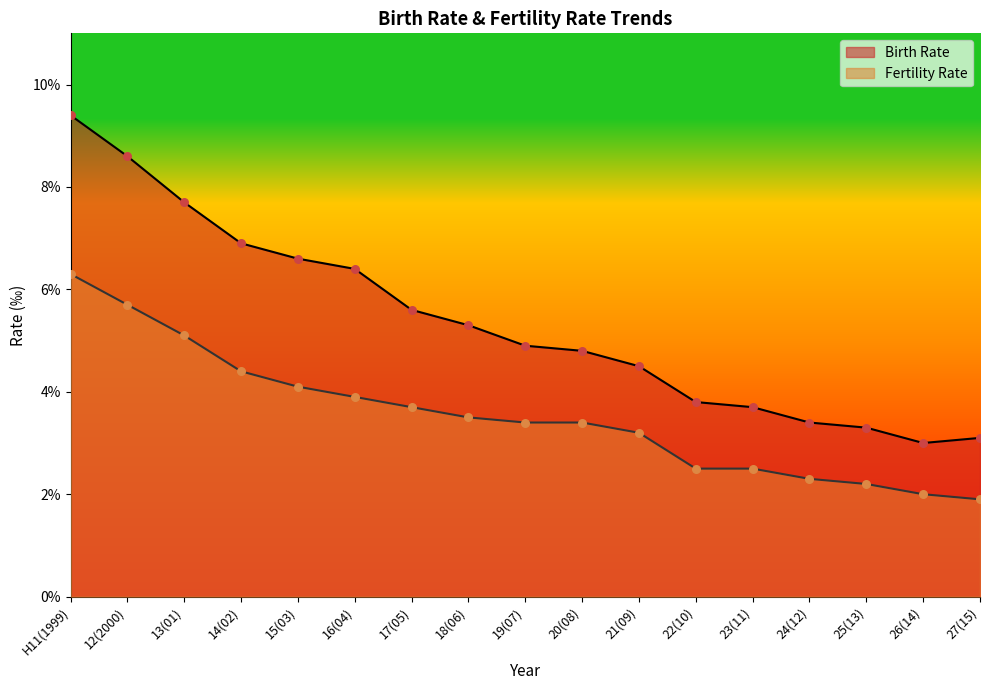

At how many categories does at least one series exceed 7?

3